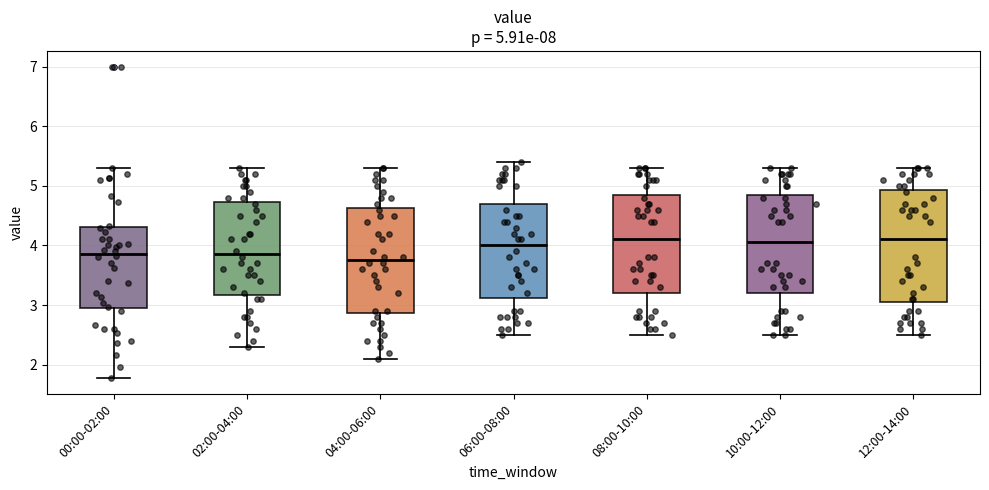

Which box is the tallest, from its lower edge to its upper edge?

12:00-14:00